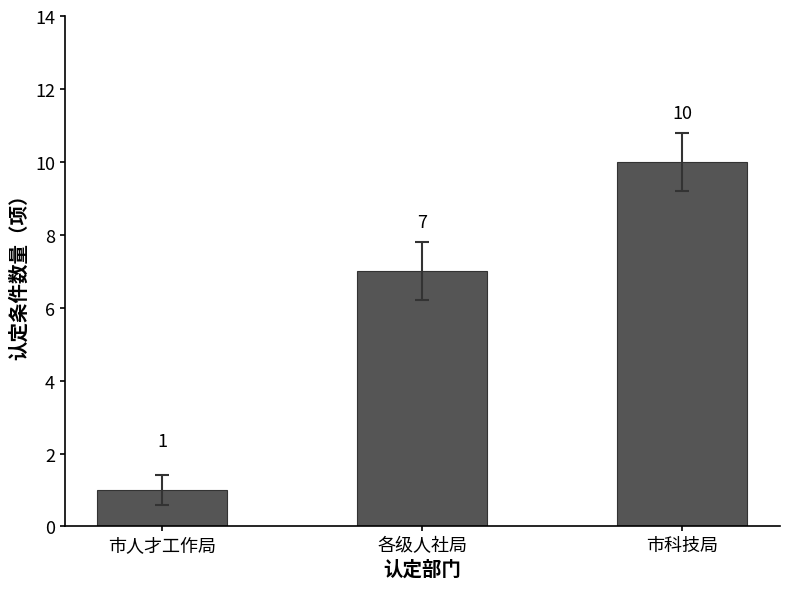

What is the value of the 3rd bar from the left?

10